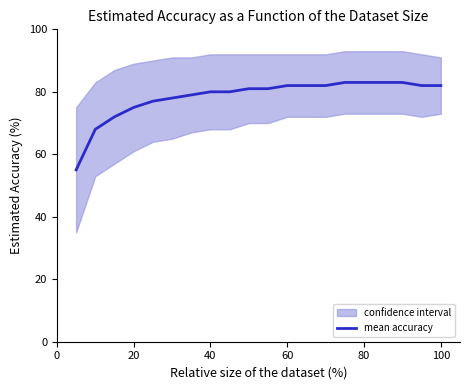

The value of mean accuracy at 60 is 82. True or false?

True